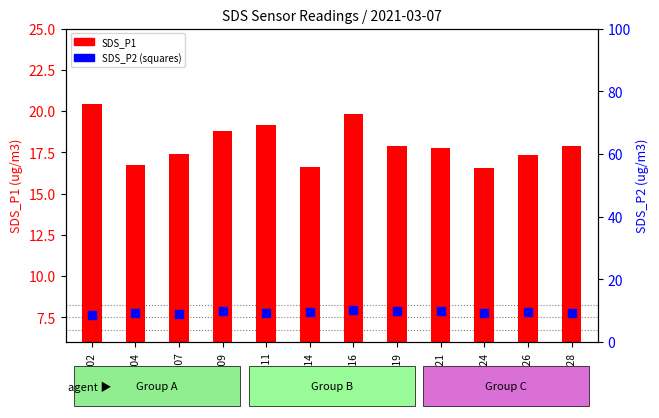

At which category is the sum across all series the highest?

00:16